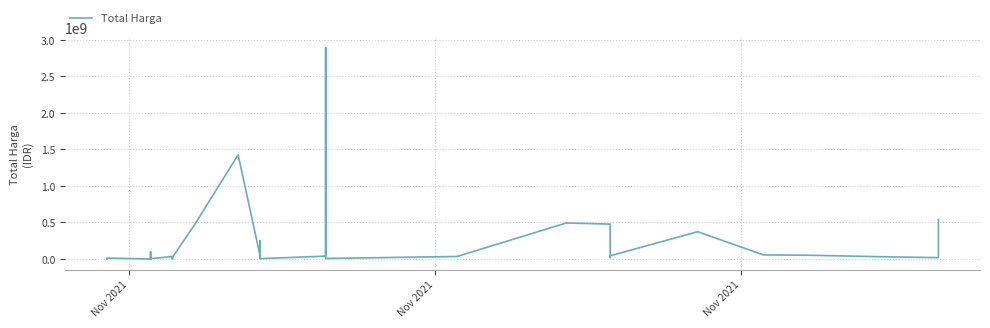

The value at 3 is 65407674. True or false?

False